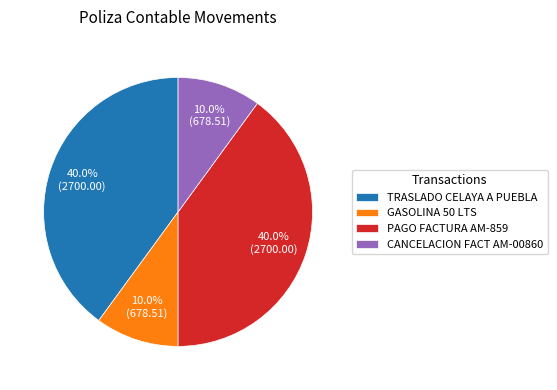

What is the total percentage of TRASLADO CELAYA A PUEBLA and CANCELACION FACT AM-00860?

50.0%